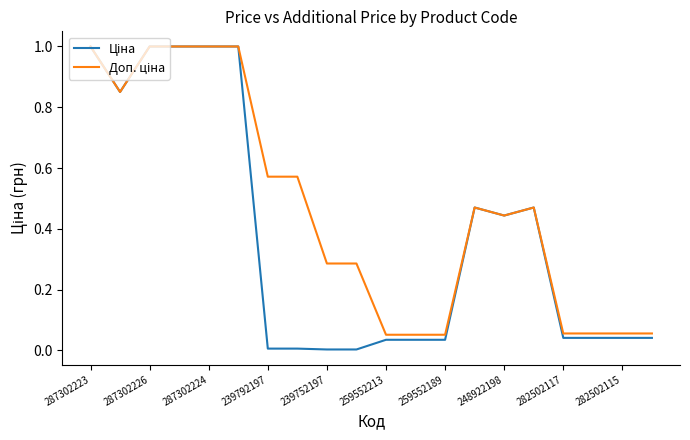

Is this an area chart (filled region under the line)?

No